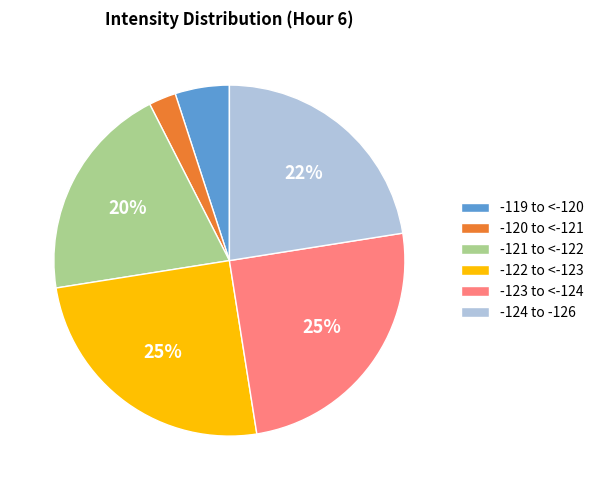

Is there any slice that represents more than half of the pie?

No